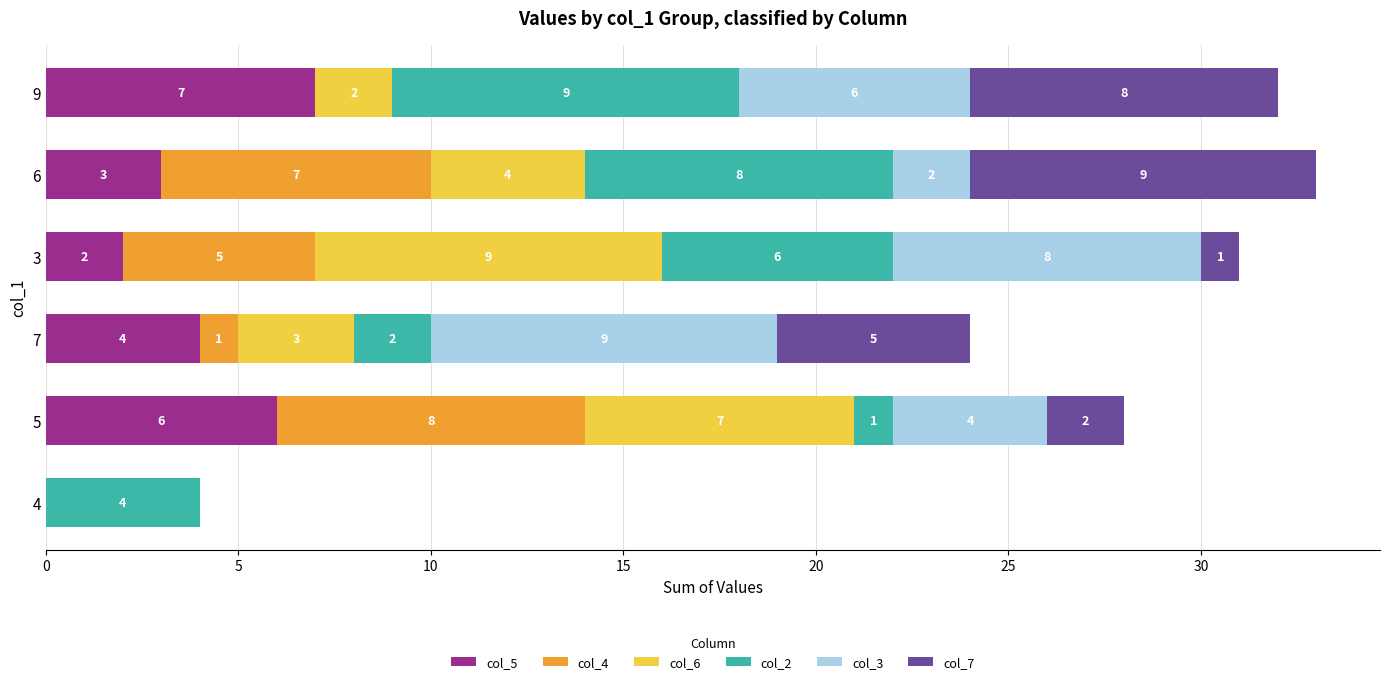

What is the total value across all series at 5?

28